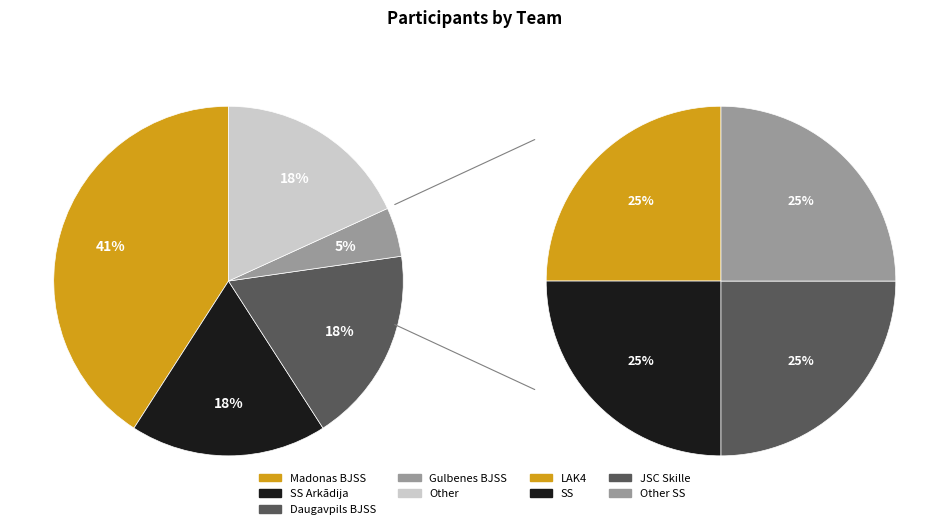

What is the largest slice in the pie chart?

Madonas BJSS